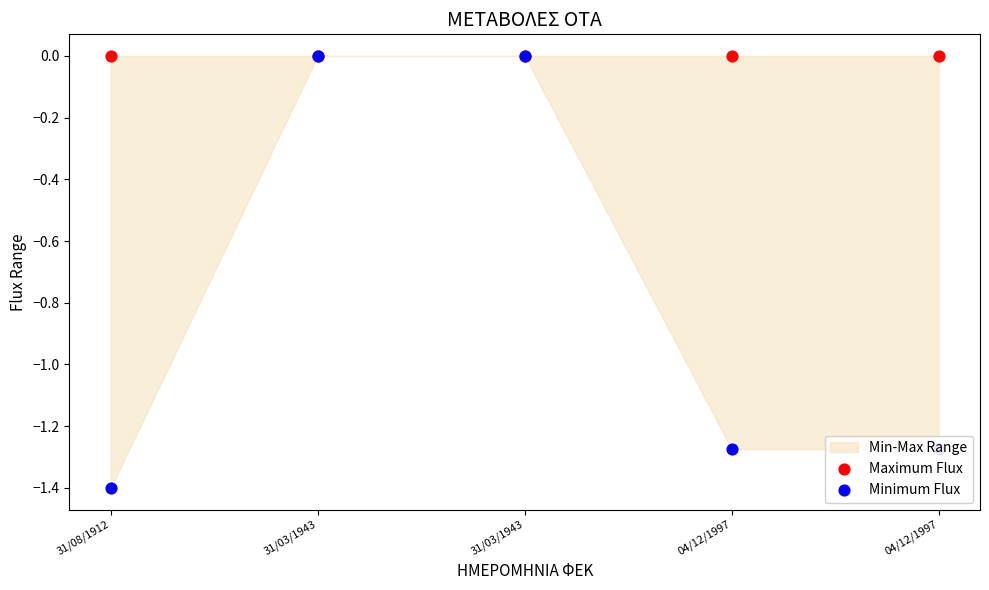

Which series contains the lowest Y value?

Minimum Flux